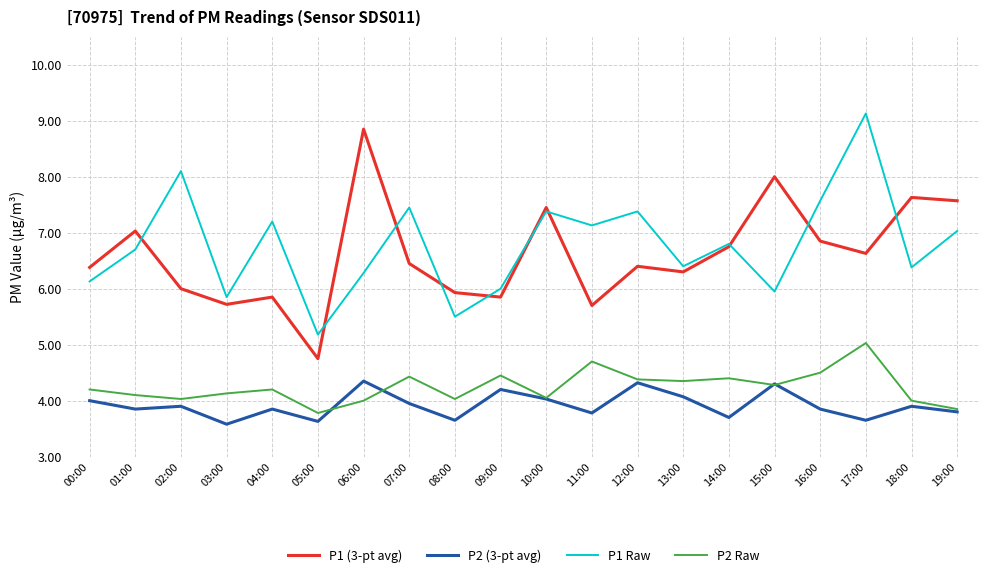

What is the maximum value shown in the chart?

9.1